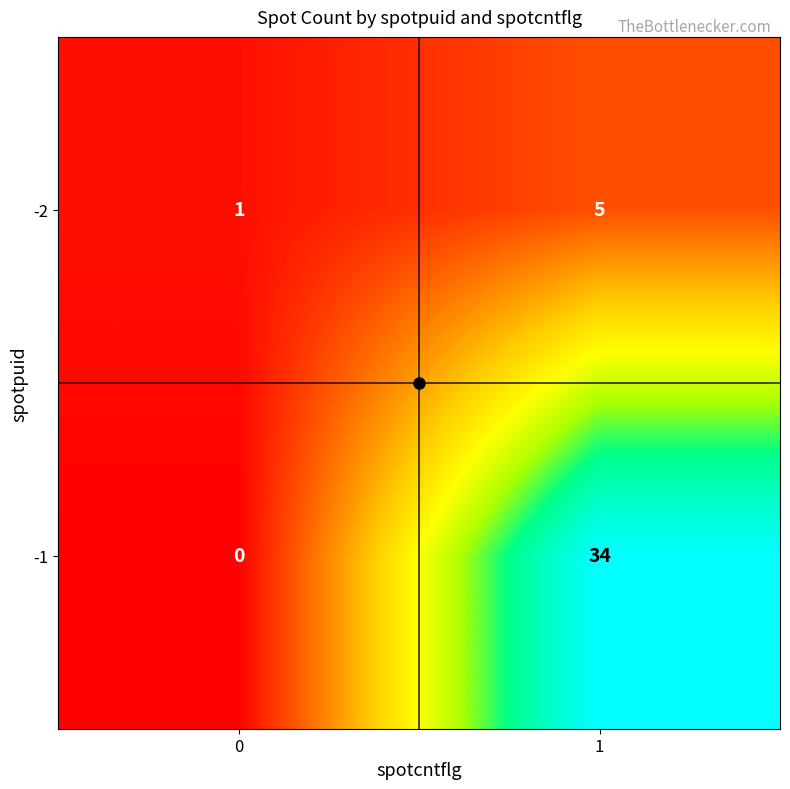

The value of -1 at 0 is -12. True or false?

False